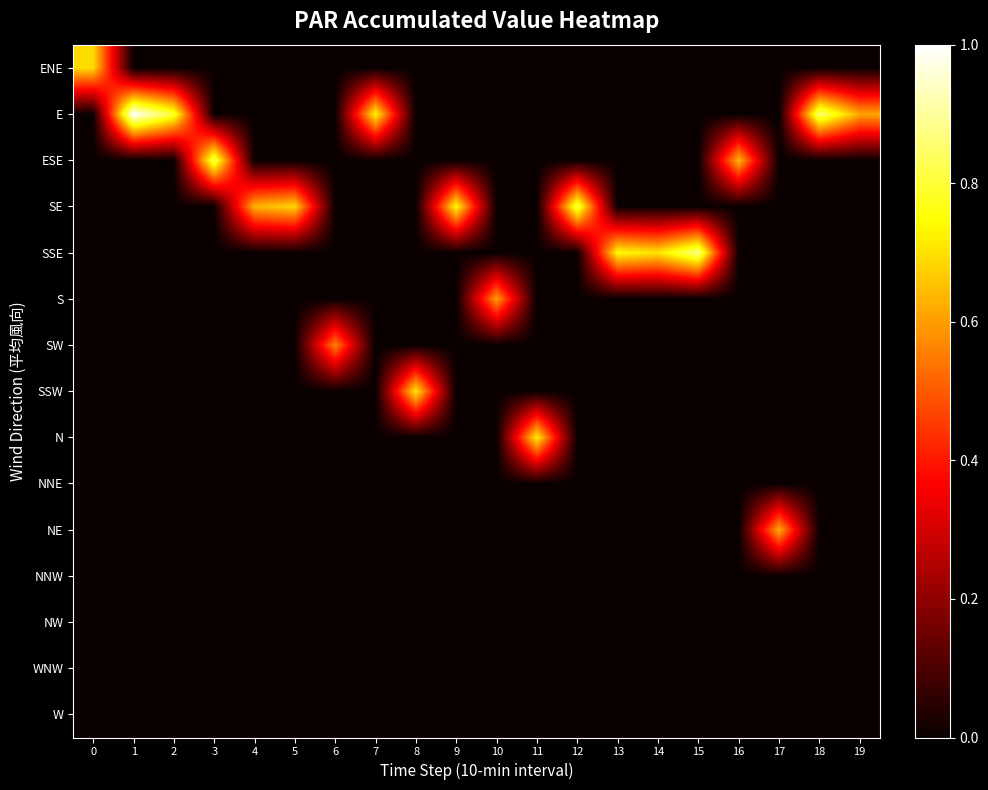

What is the total value across all series at 11?

0.7